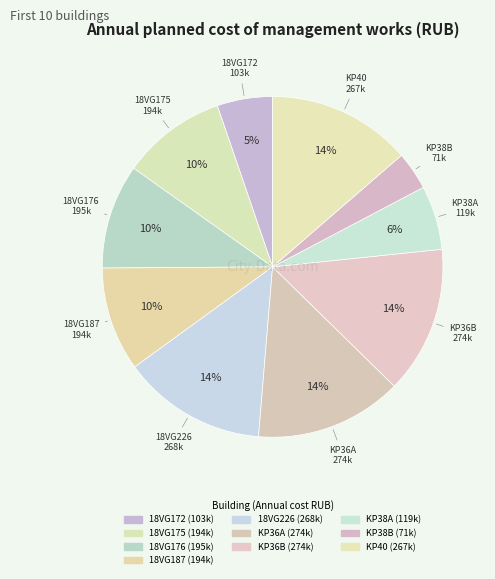

What portion of the pie excludes 18VG226?

86.3%